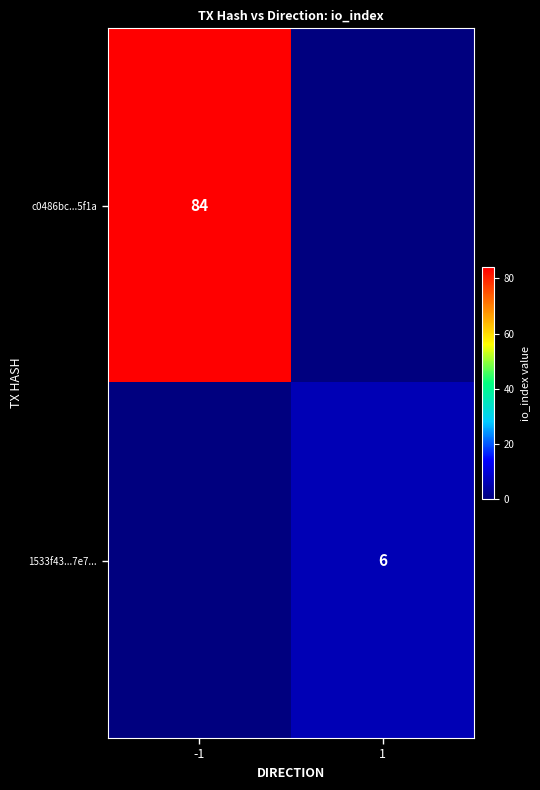

Is the value of 1533f43...7e7... at 1 greater than the value of c0486bc...5f1a at -1?

No